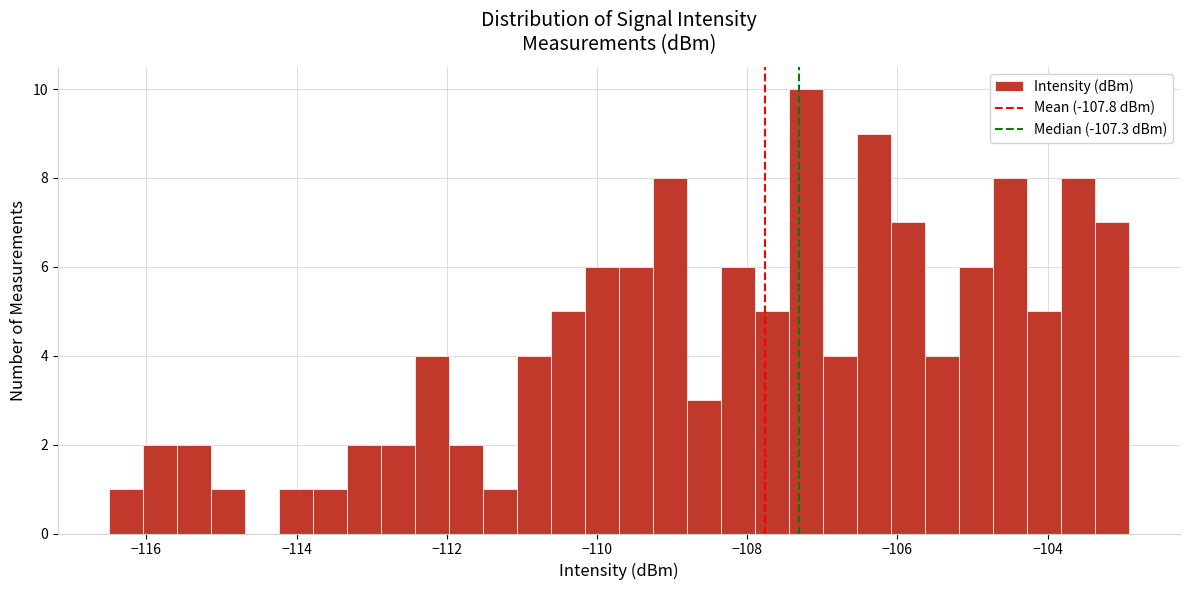

Around what value on the x-axis is the tallest bar? Give the approximate position of its centre, as read against the axis.

-107.2